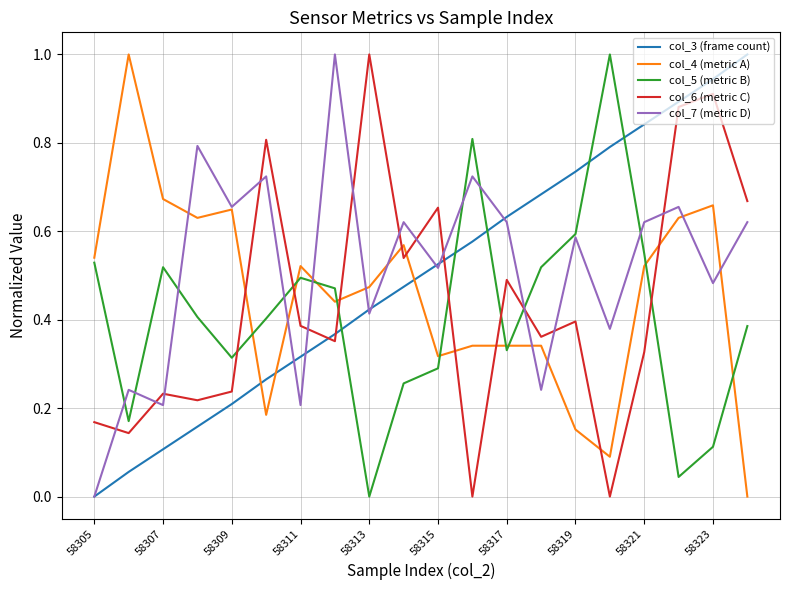

What is the sum of all col_6 (metric C) values?

8.8